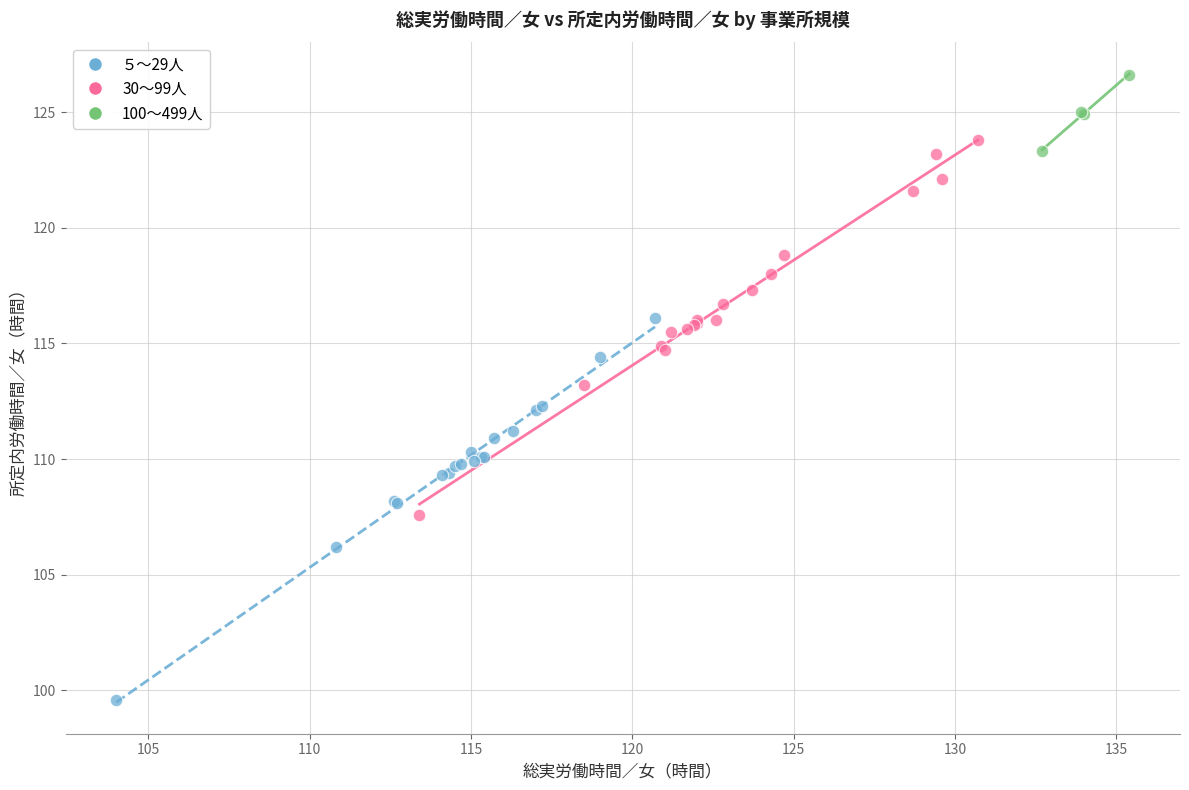

Which series contains the lowest Y value?

５～29人